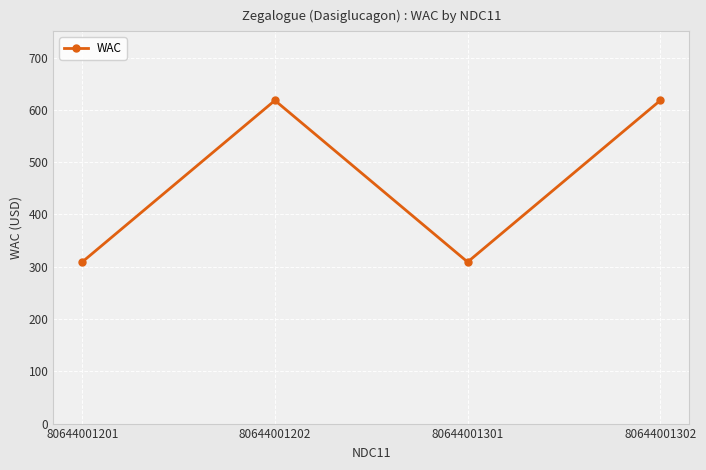

Is it true that the value at 80644001301 is 309?

True